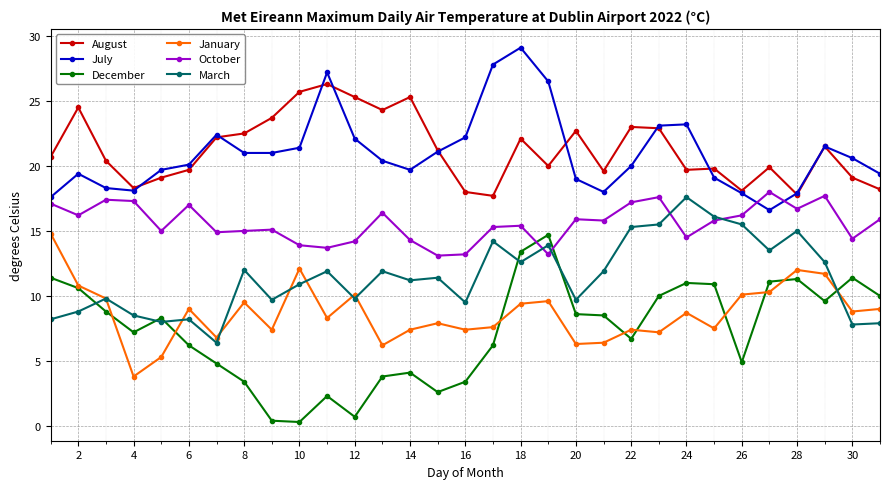

What is the value of the July point at the 10th from the left?

21.4